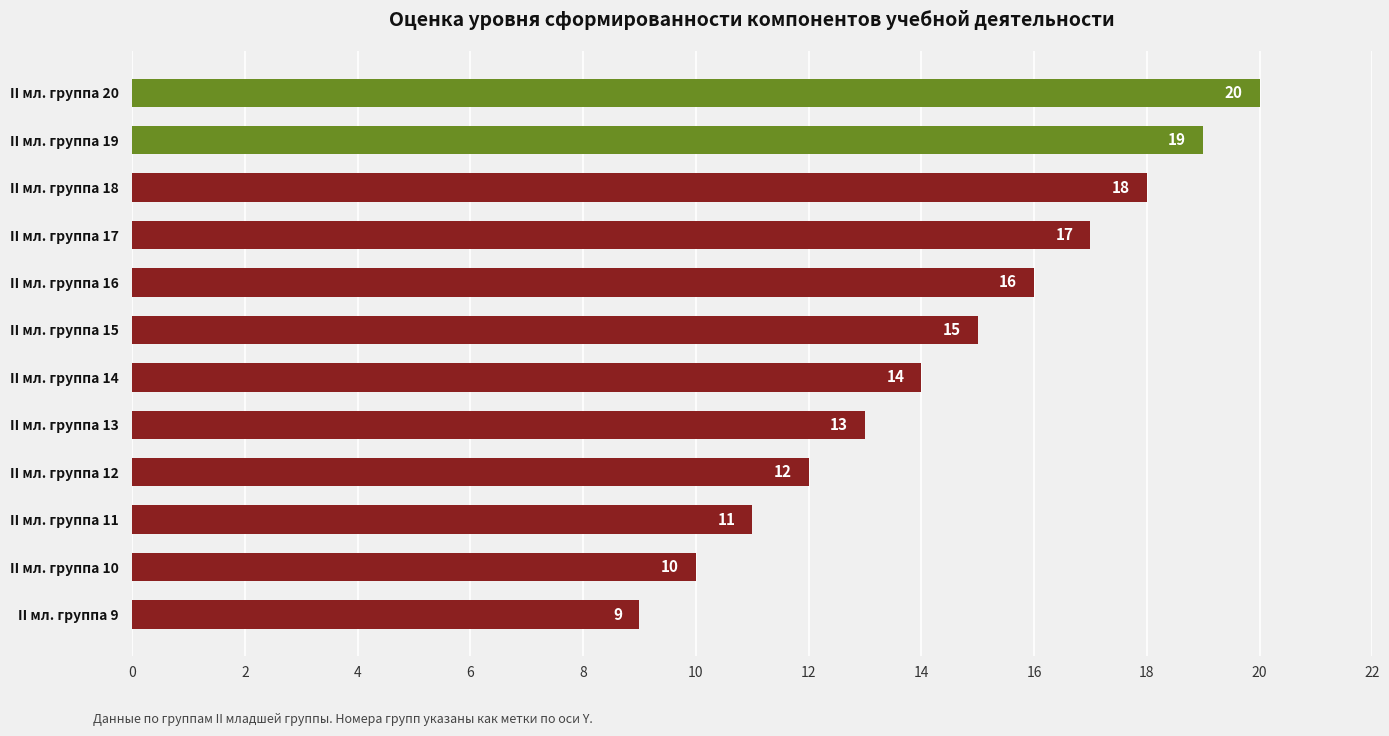

Rank the categories by value from highest to lowest.

II мл. группа 20, II мл. группа 19, II мл. группа 18, II мл. группа 17, II мл. группа 16, II мл. группа 15, II мл. группа 14, II мл. группа 13, II мл. группа 12, II мл. группа 11, II мл. группа 10, II мл. группа 9